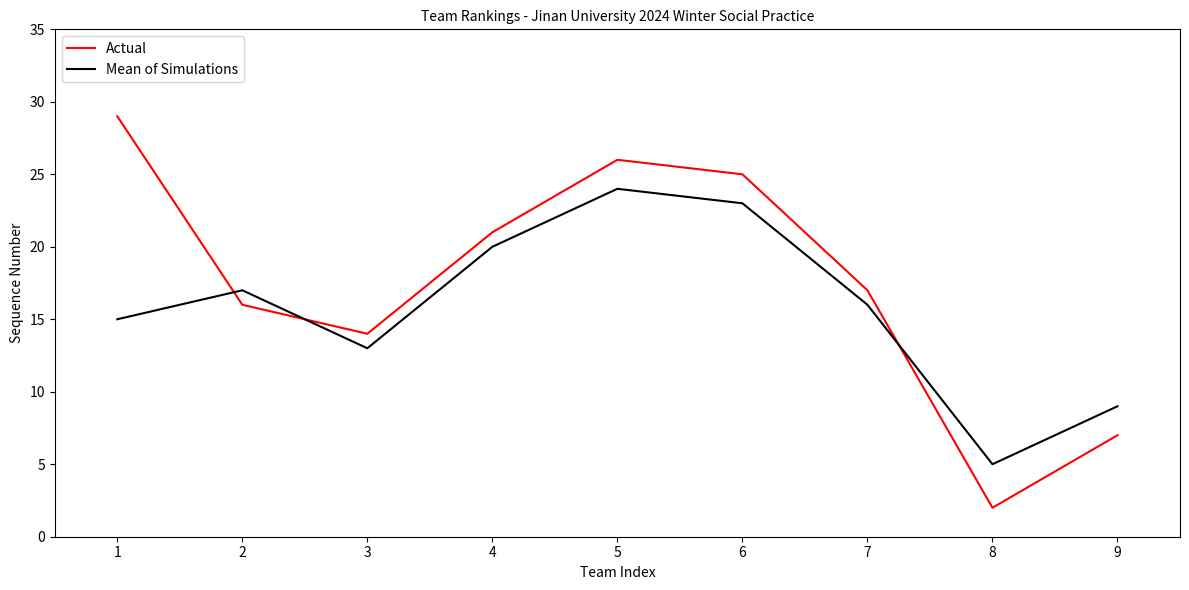

What is the difference between the highest and lowest values at 1?

14